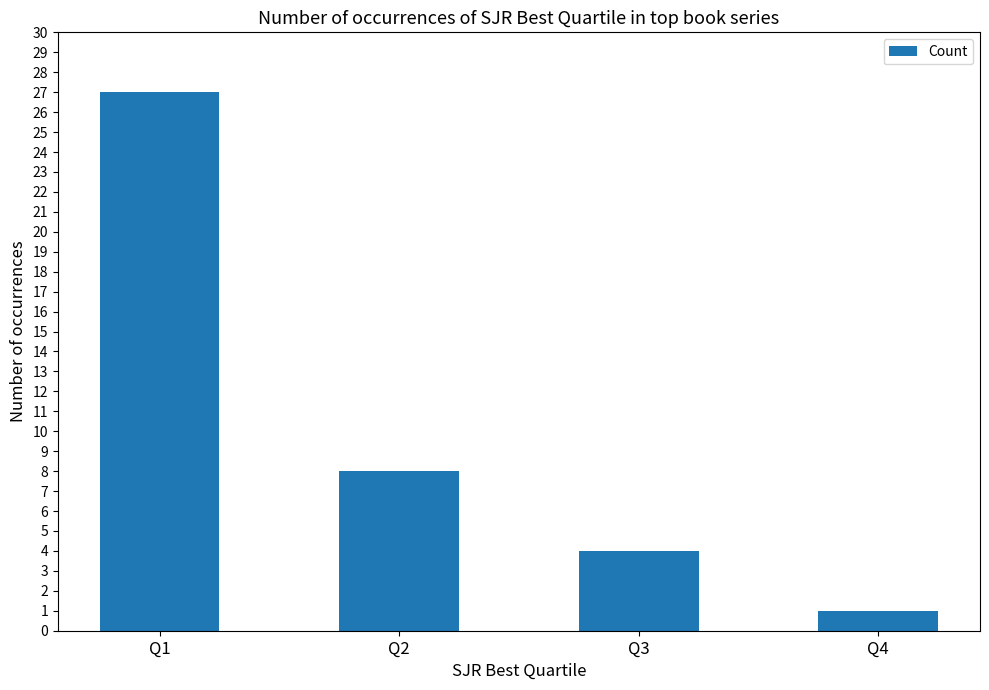

Does the chart contain stacked bars?

No